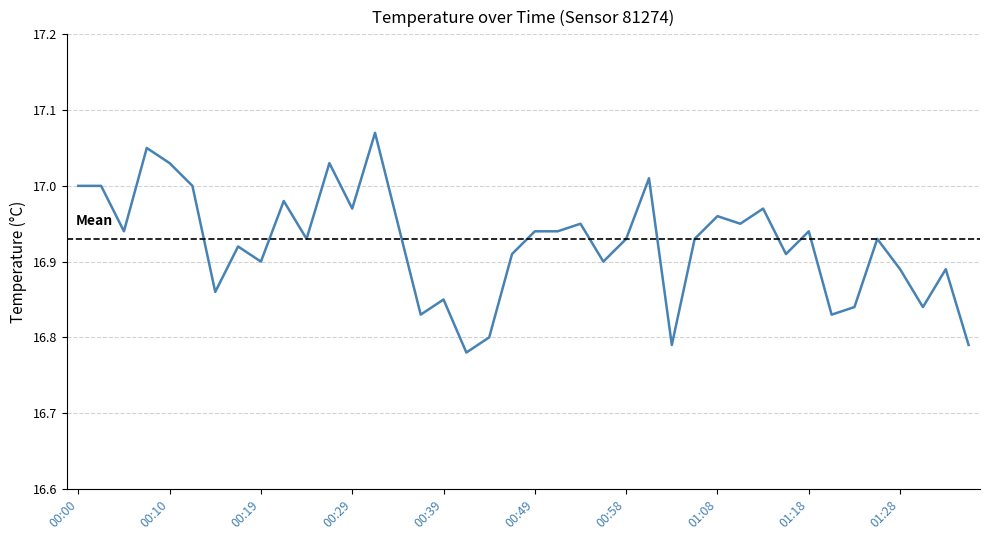

What is the difference between the maximum and minimum values?

0.3